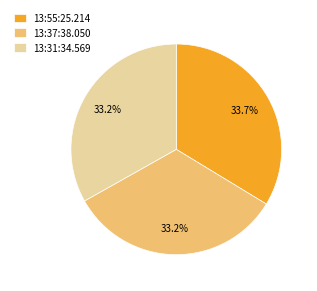

Which category has the biggest portion of the pie?

13:55:25.214